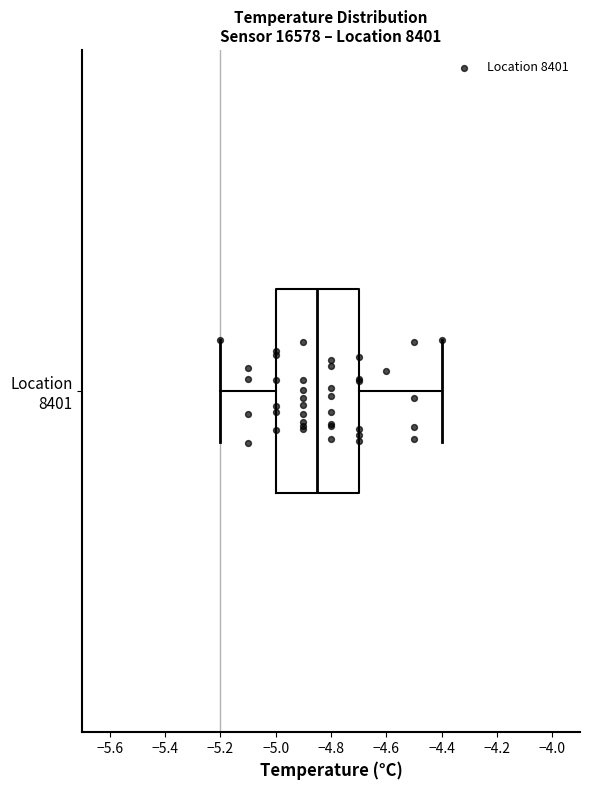

Where is the left edge of the box for Location 8401 on the x-axis? The values are not printed on the chart, so give them approximately, as read against the axis.

-5.00